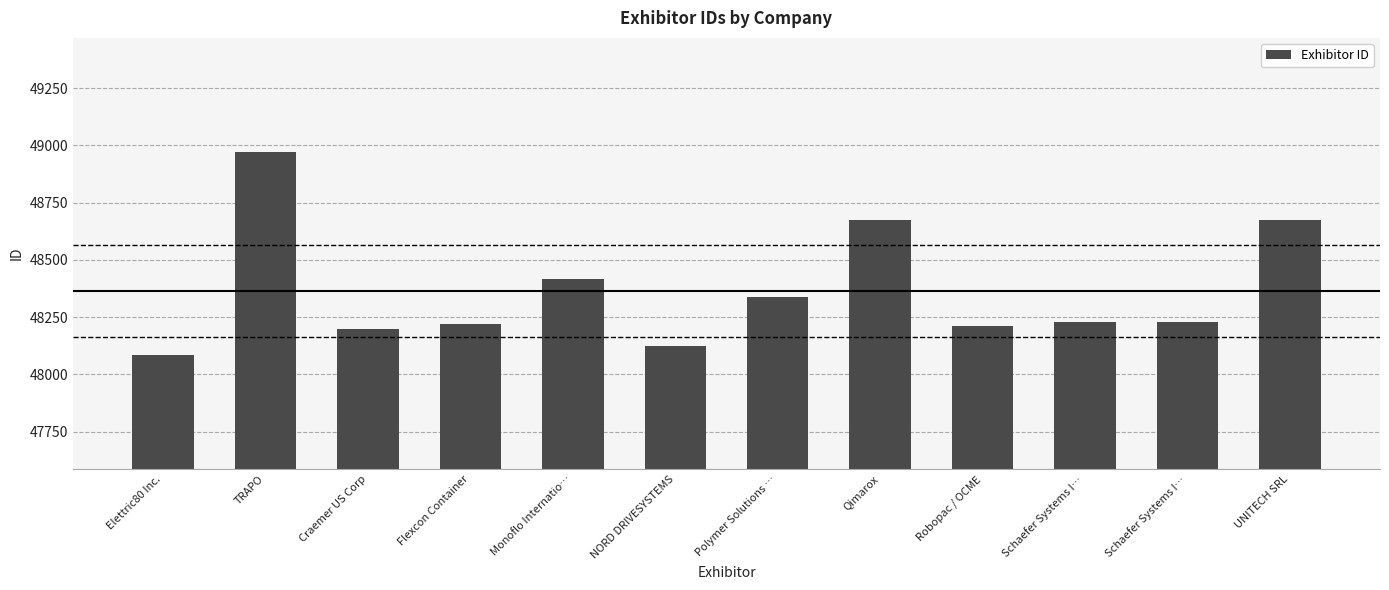

How many data points are less than 48228?

6